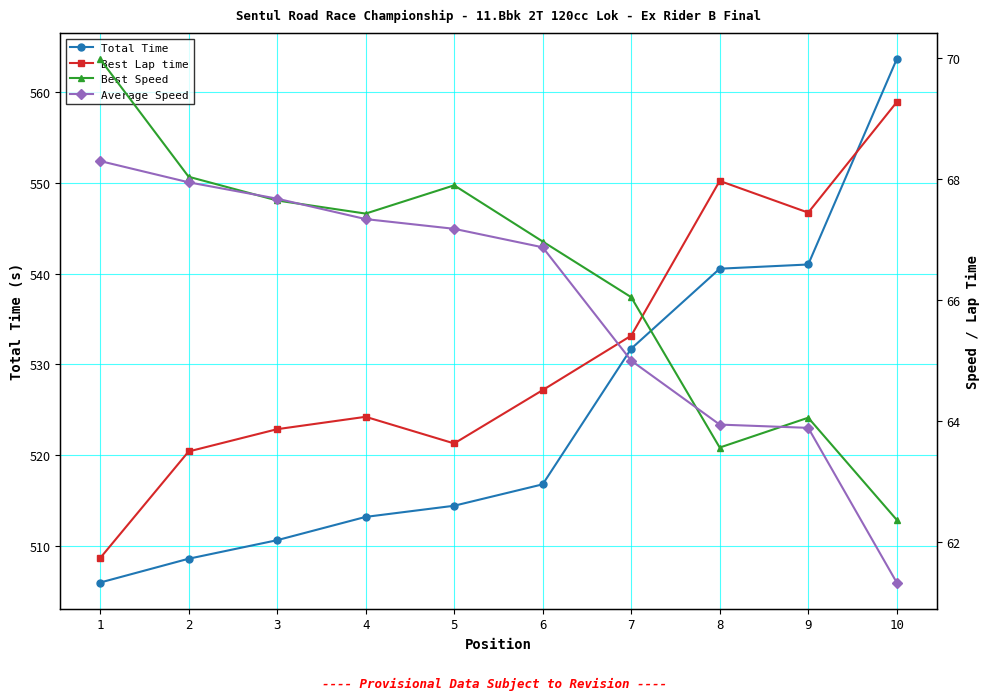

Which series has the widest spread of values?

Total Time